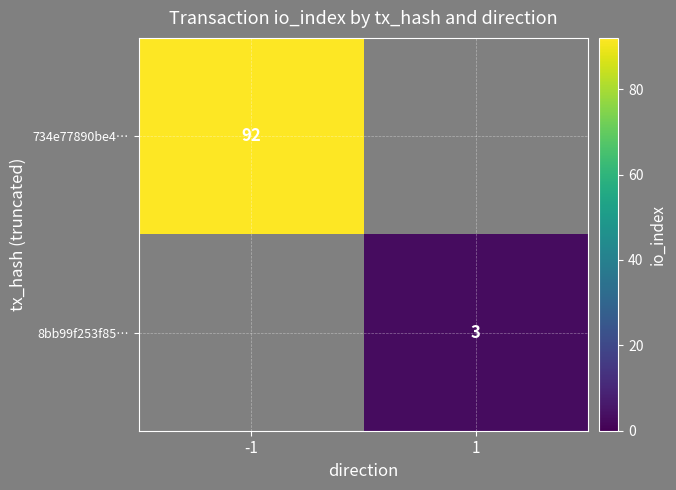

How many data points does each series have?

2